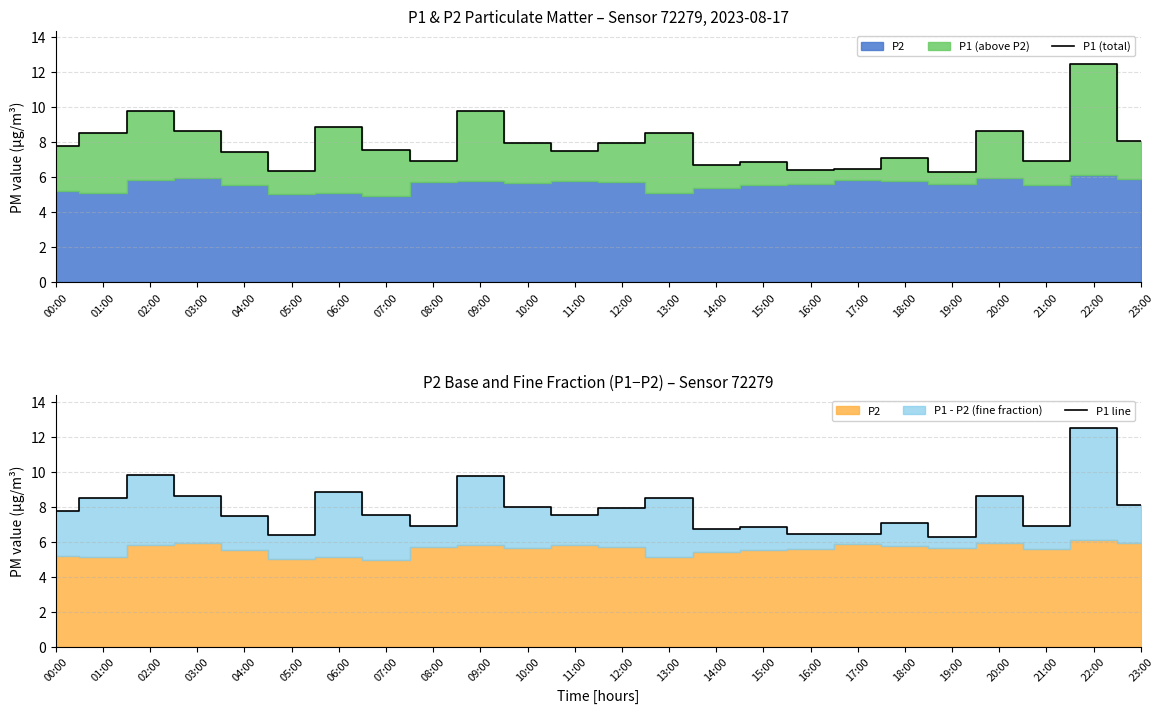

What position from the left is 20:00?

21